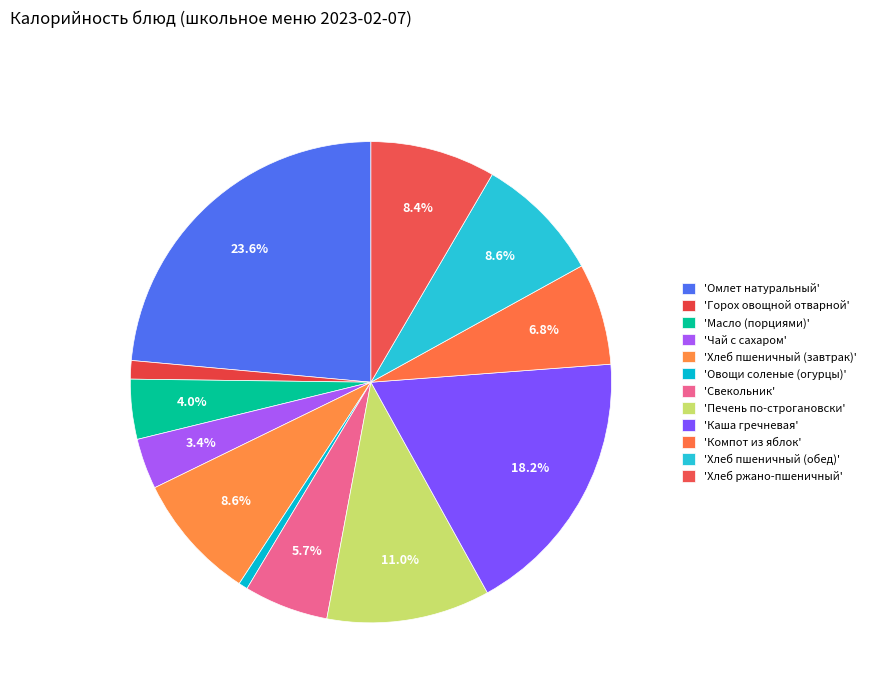

Rank the categories by value from lowest to highest.

Овощи соленые (огурцы), Горох овощной отварной, Чай с сахаром, Масло (порциями), Свекольник, Компот из яблок, Хлеб ржано-пшеничный, Хлеб пшеничный (завтрак), Хлеб пшеничный (обед), Печень по-строгановски, Каша гречневая, Омлет натуральный